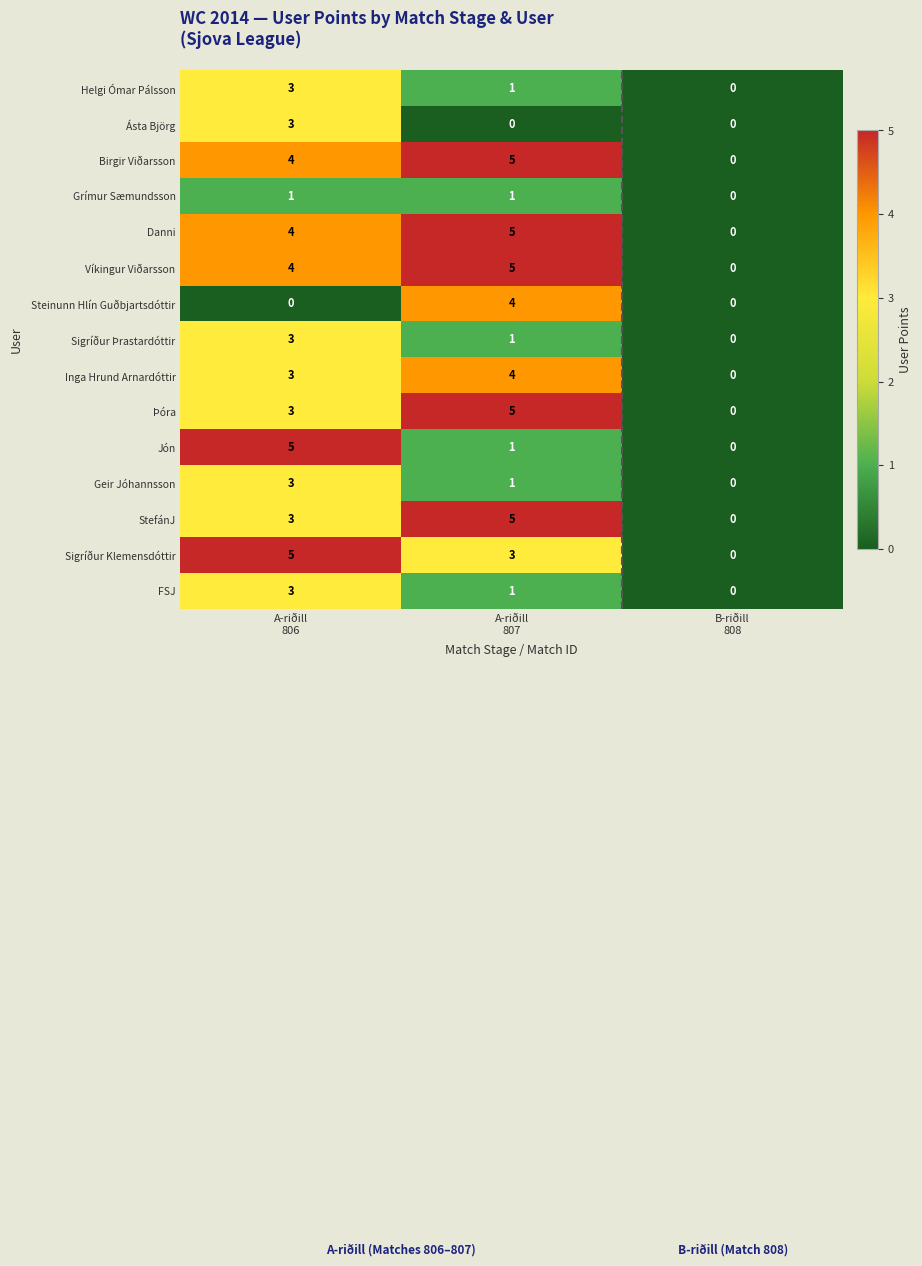

What is the sum of all Víkingur Viðarsson values?

9